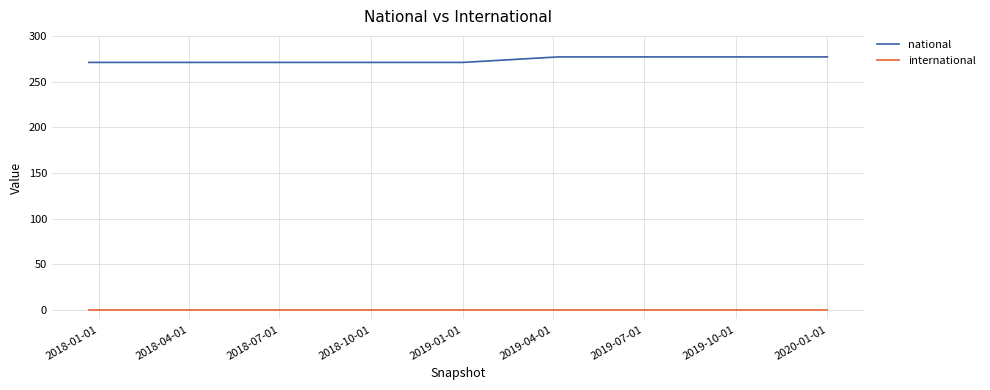

True or false: national and international cross at least once.

False